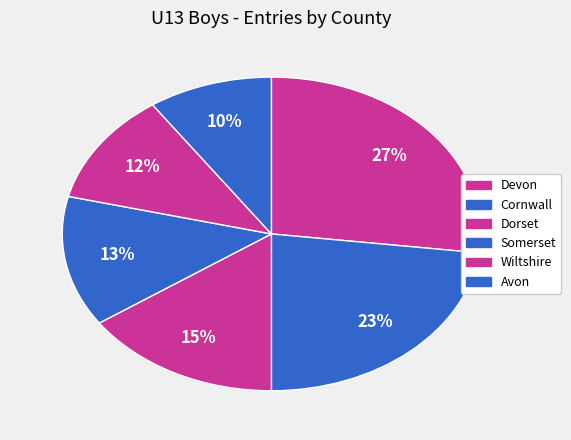

To the nearest percent, what portion does Avon represent?

10%